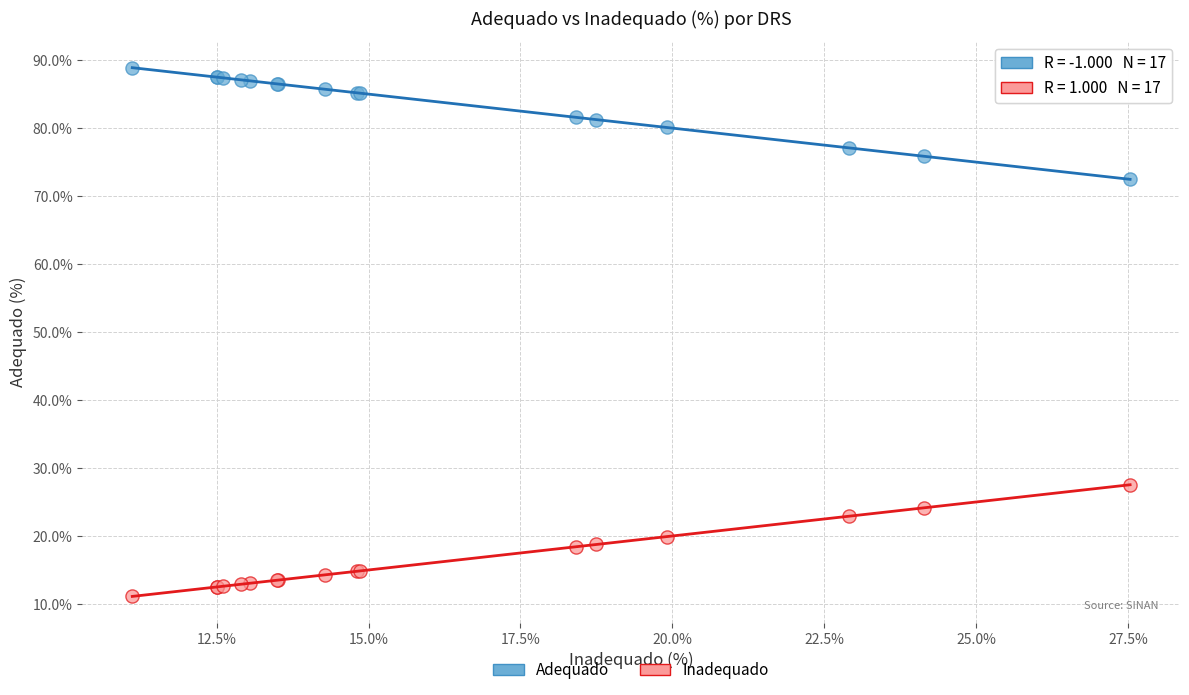

What is the X range (max minus min) for the scatter plot?

16.4